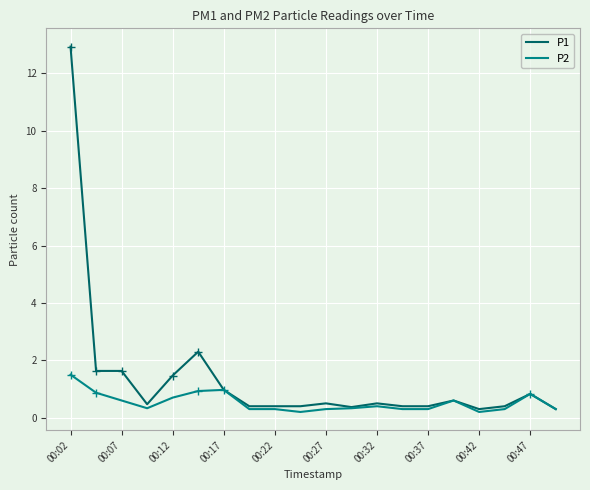

List the series in order of their peak value, highest first.

P1, P2